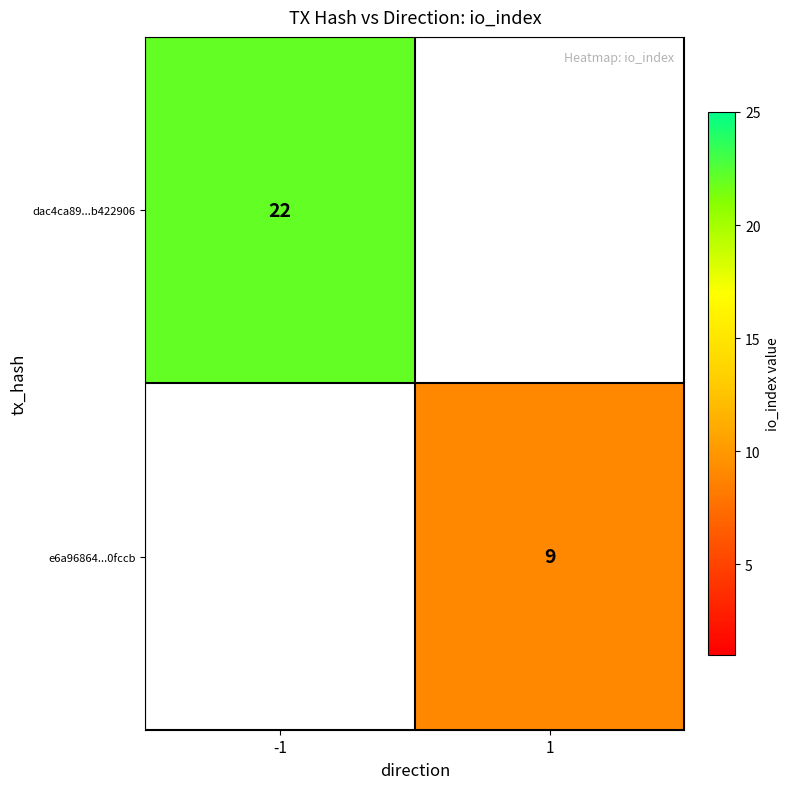

Is the value of dac4ca89...b422906 at -1 greater than the value of e6a96864...0fccb at 1?

Yes